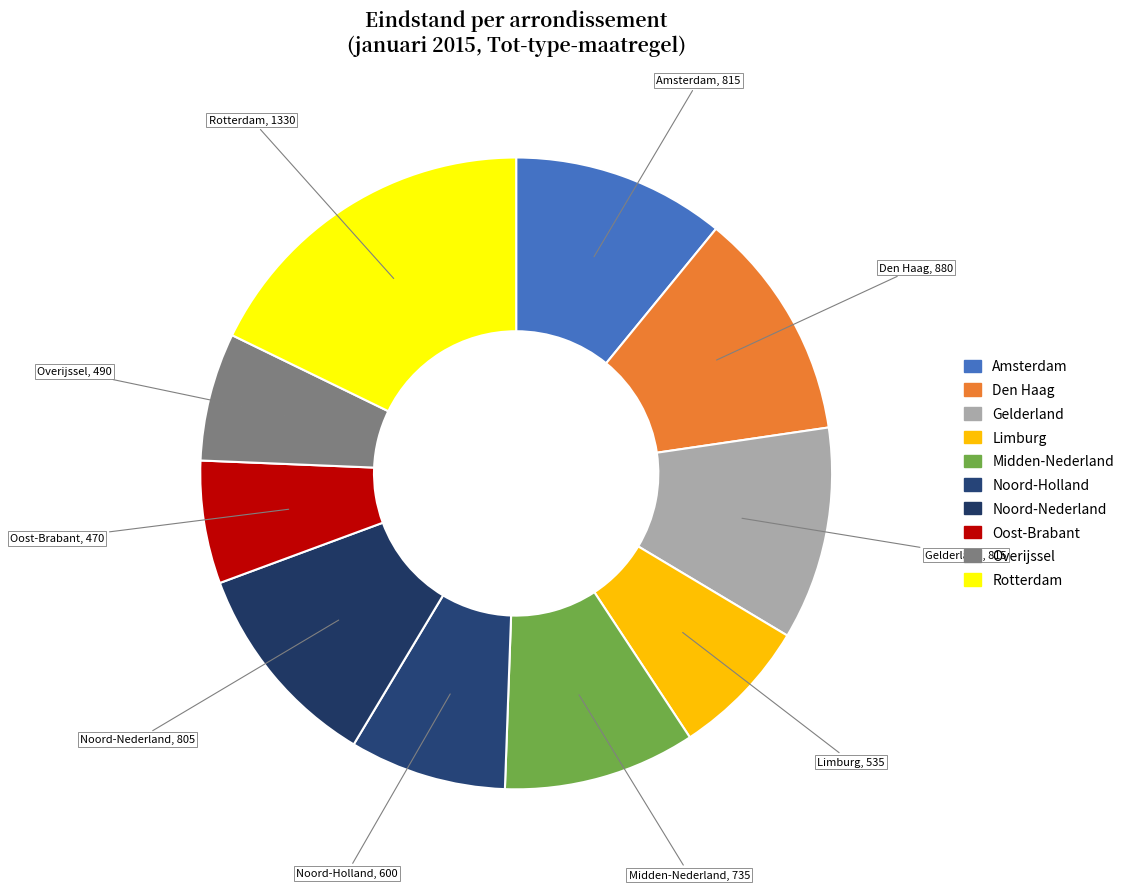

How many slices are in this pie chart?

10